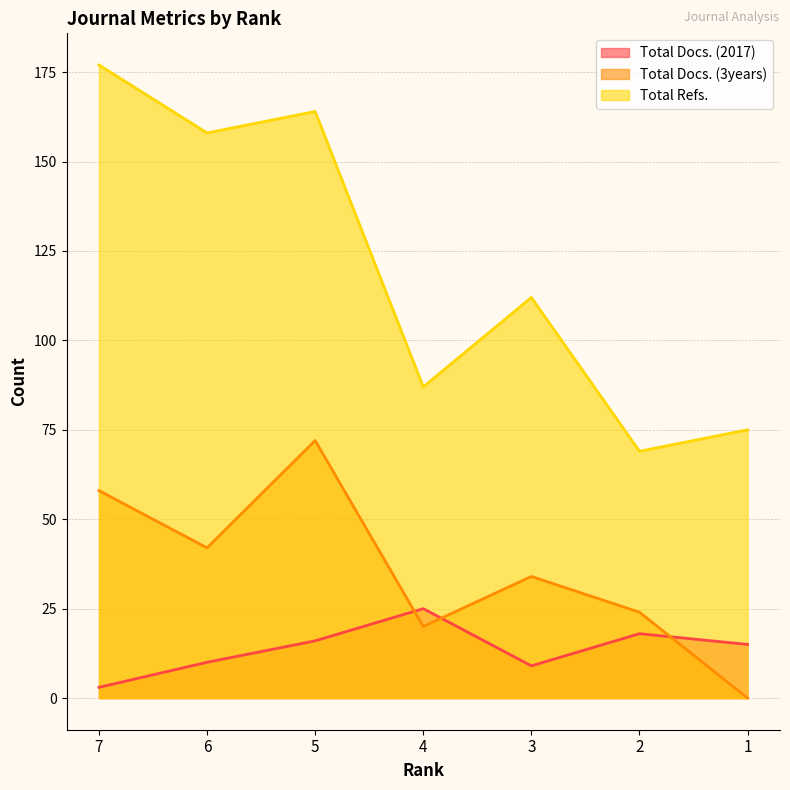

True or false: Total Docs. (2017) and Total Refs. cross at least once.

False